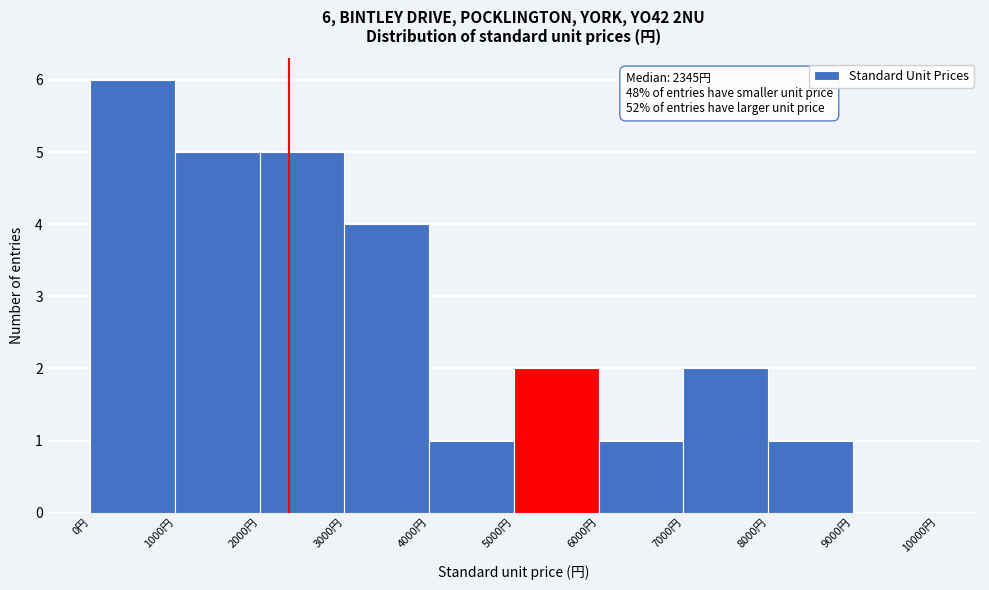

Over which range of the x-axis is the bar tallest?

0 to 1000